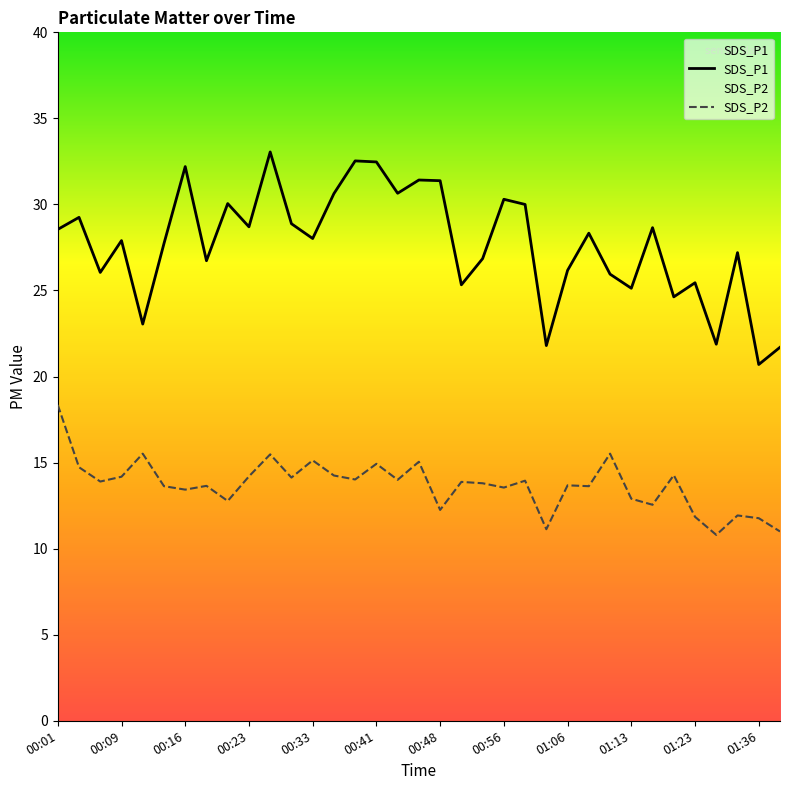

Which series has the largest total across all categories?

SDS_P1